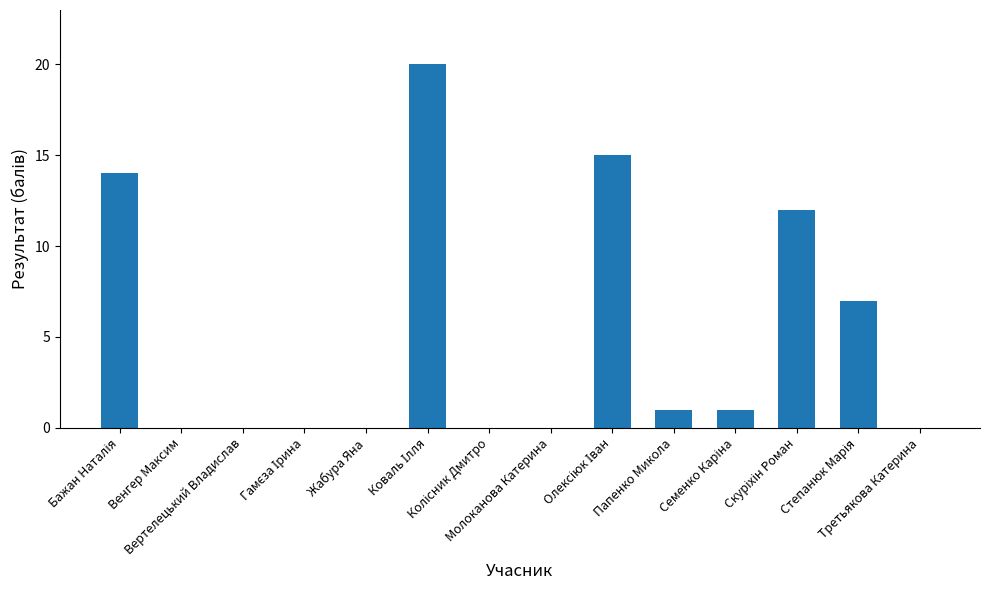

How many series are shown in this chart?

1